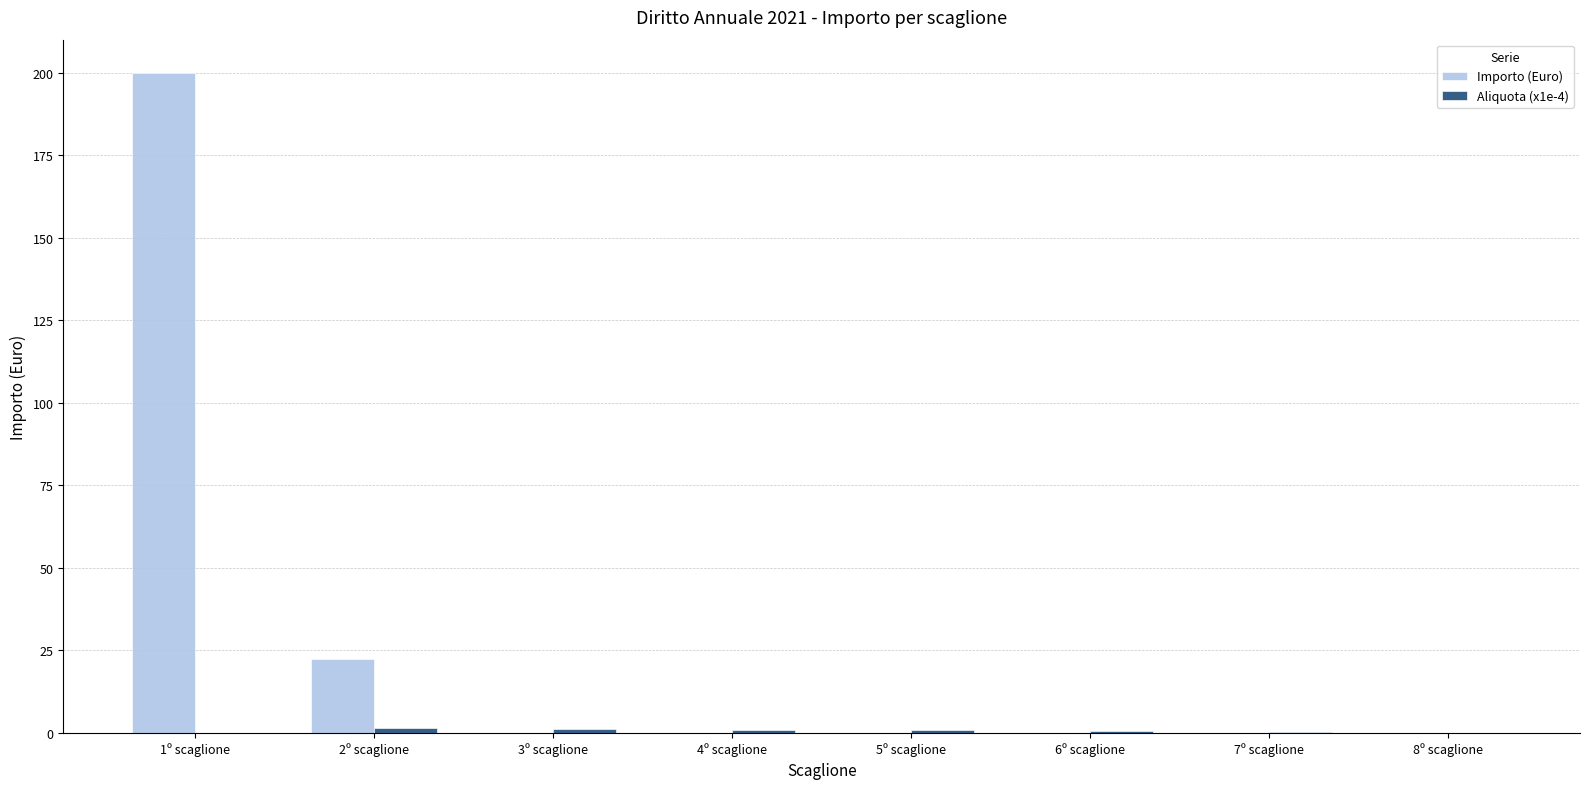

Between 1º scaglione and 5º scaglione, which series saw the biggest shift?

Importo (Euro)